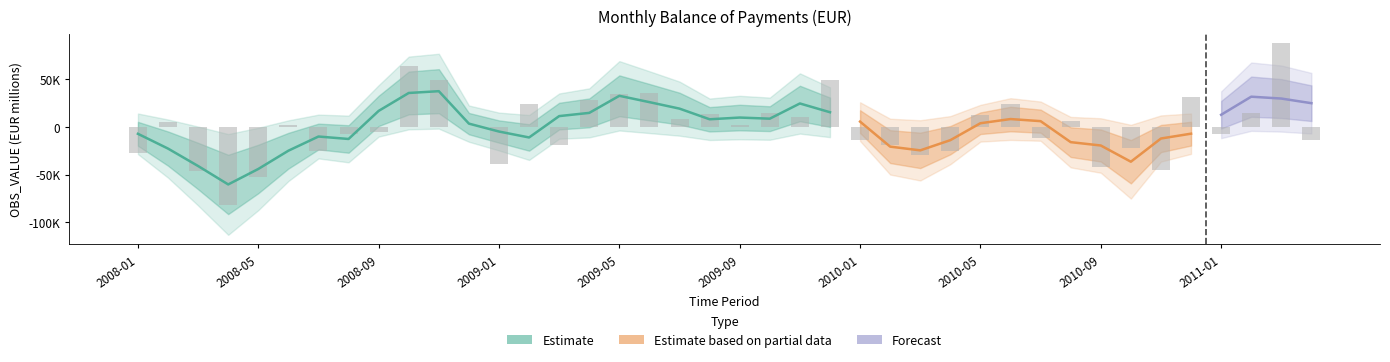

Are the bars grouped side by side (vs. stacked)?

No